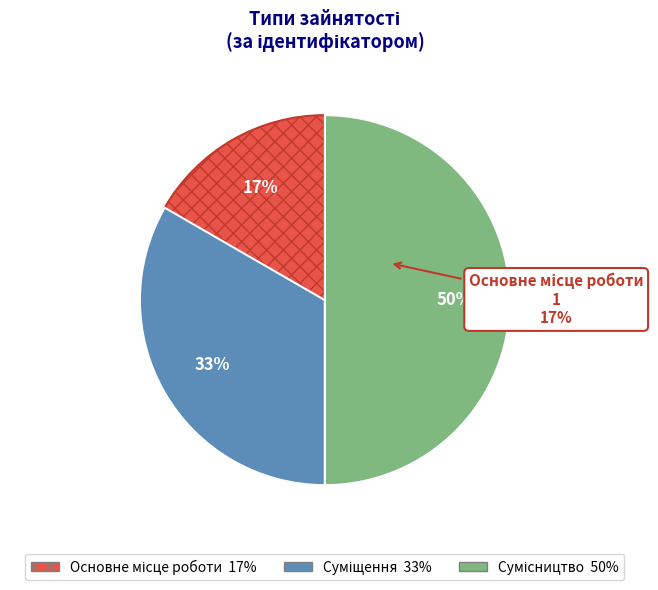

How many slices are in this pie chart?

3